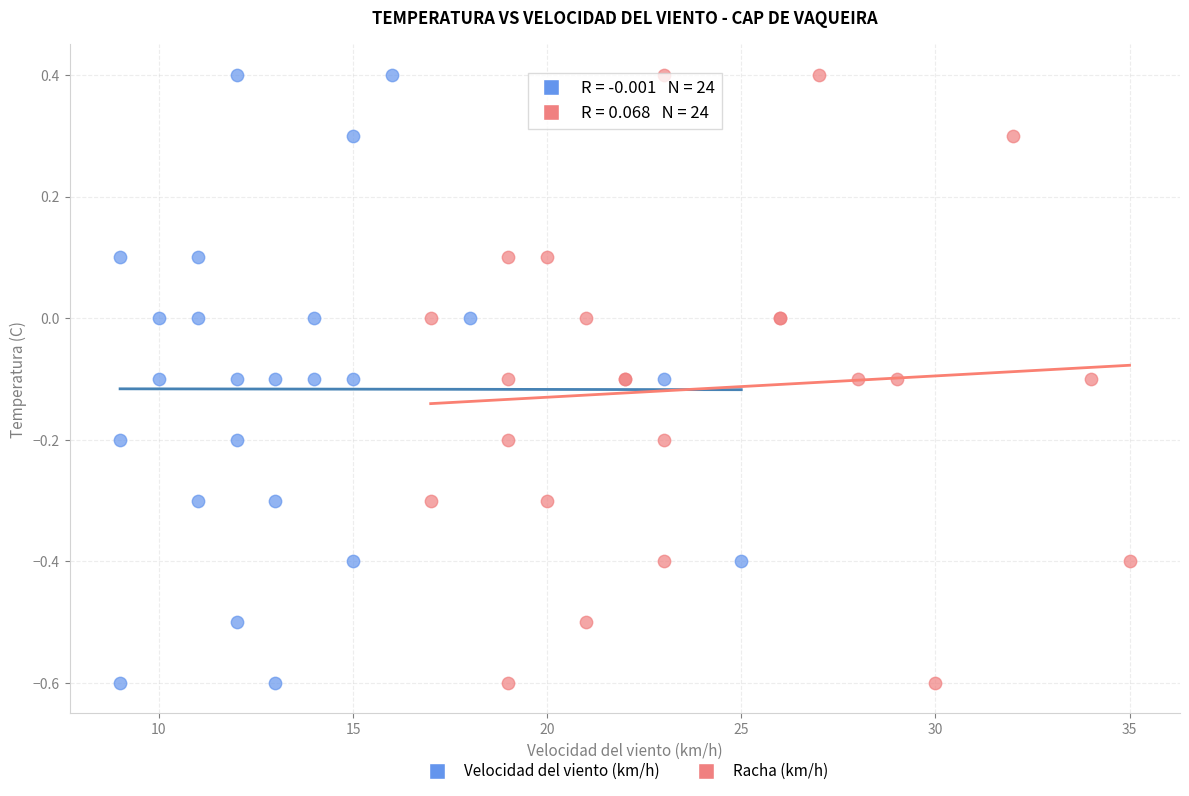

What are all the series names shown in the legend?

Velocidad del viento (km/h), Racha (km/h)